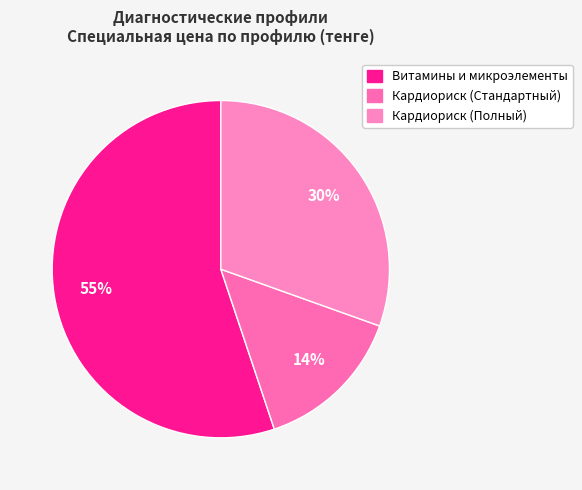

What percentage is the Кардиориск (Стандартный) slice, to the nearest percent?

14%